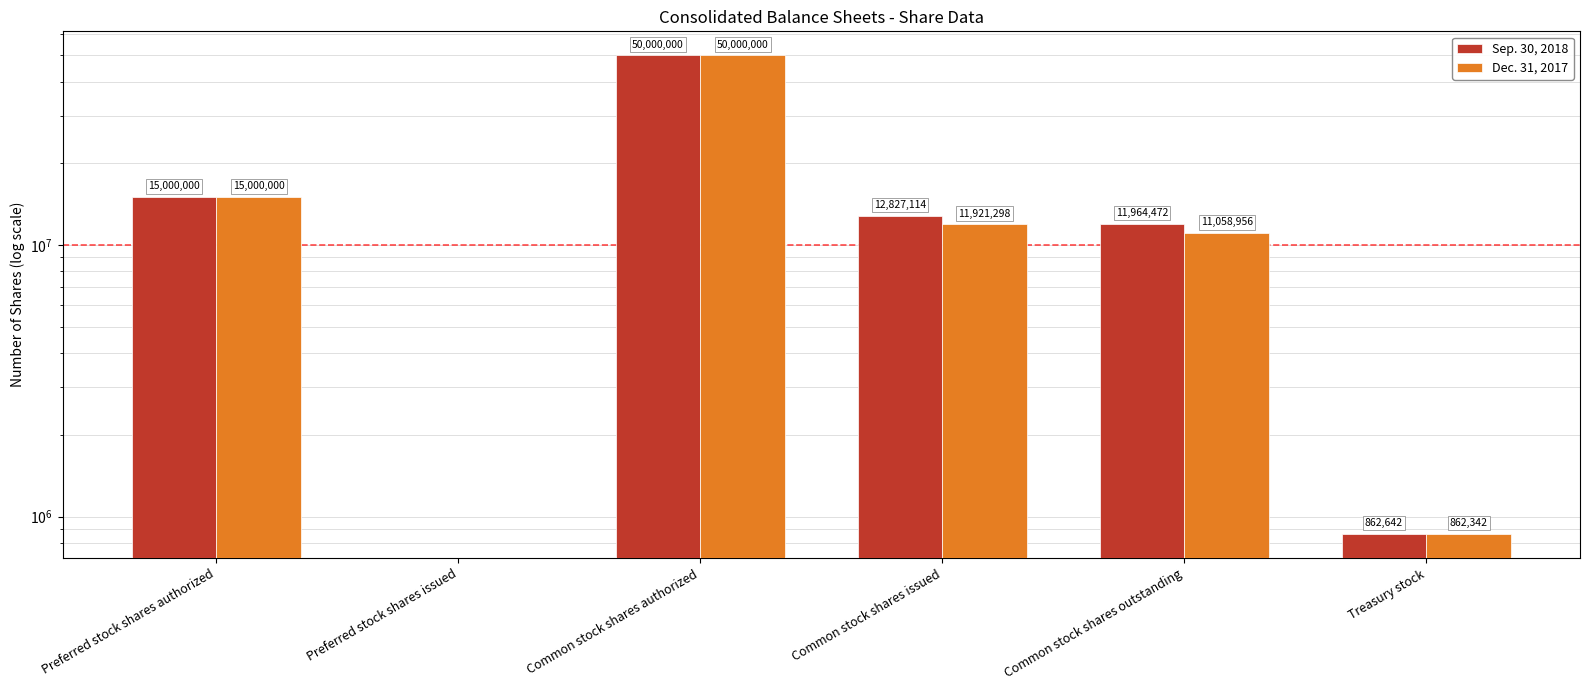

What value does the Dec. 31, 2017 series have at Preferred stock shares authorized?

15000000